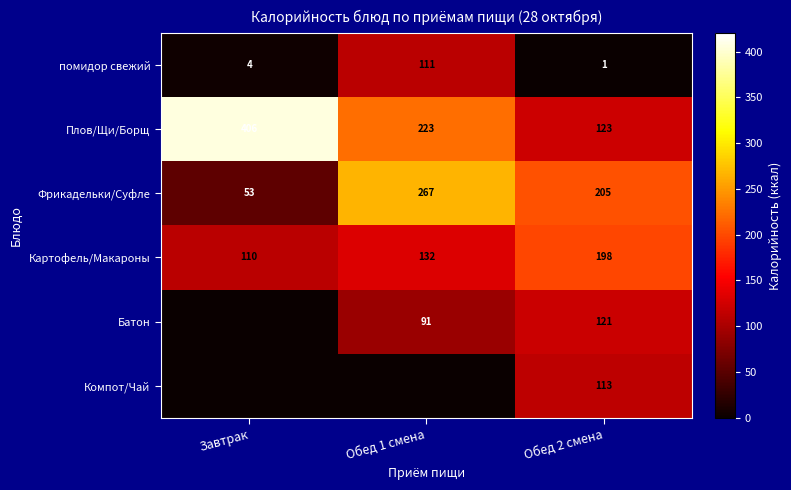

What value does the Картофель/Макароны series have at Завтрак?

110